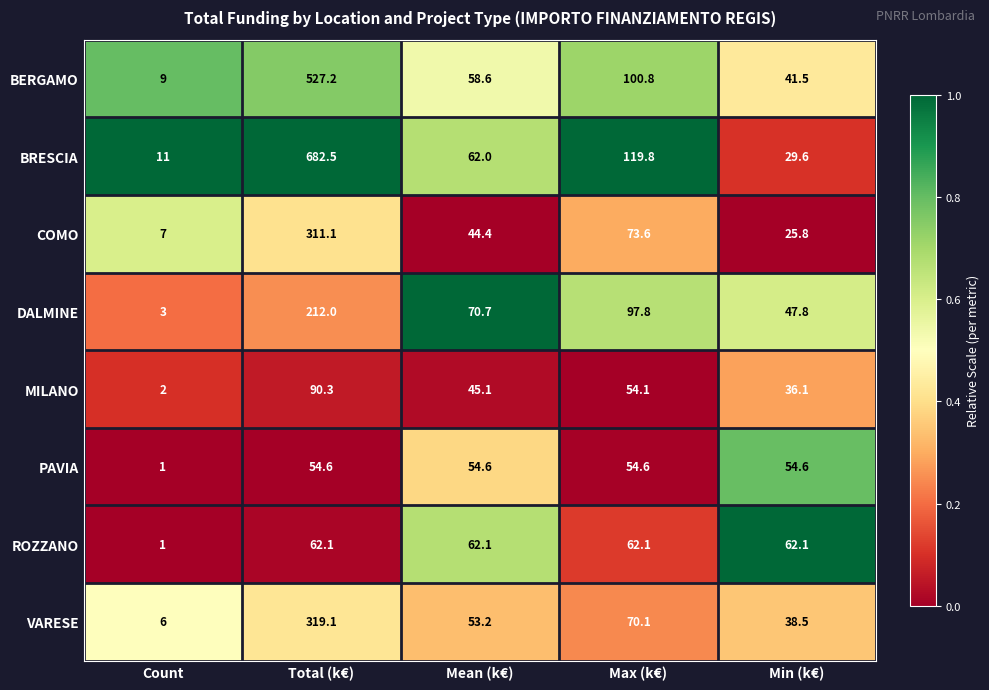

What is the sum of the ROZZANO values at Mean (k€) and Total (k€)?

124.2